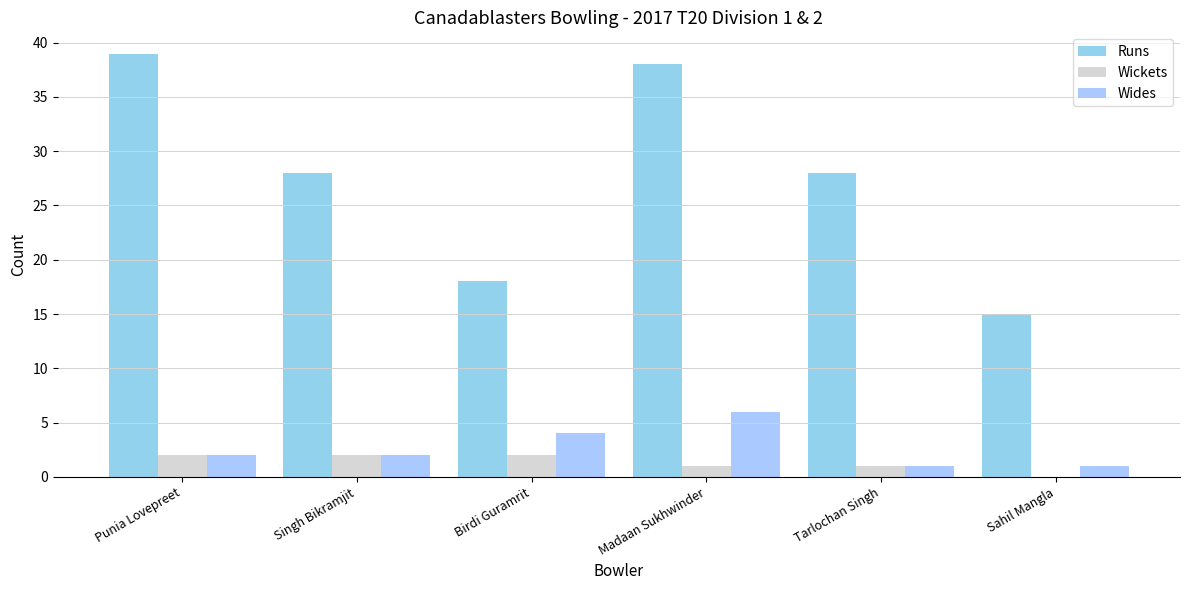

How many categories are shown in the chart?

6